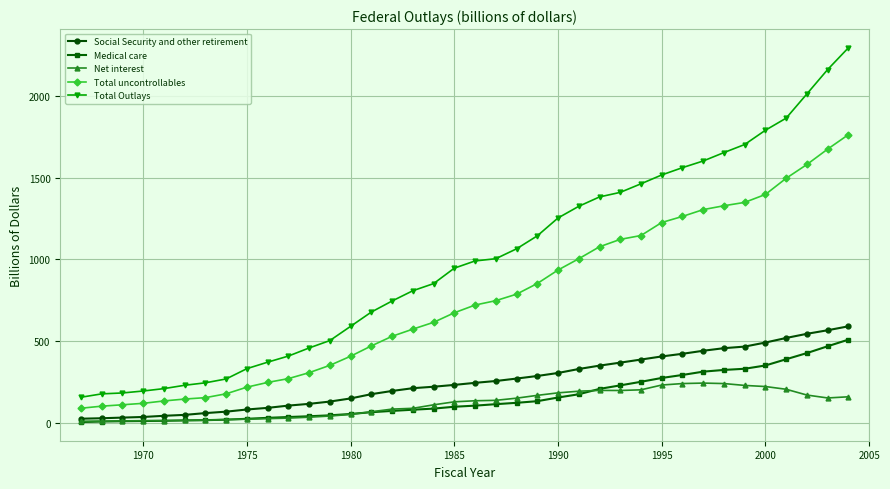

True or false: Medical care and Total uncontrollables intersect in this chart.

False